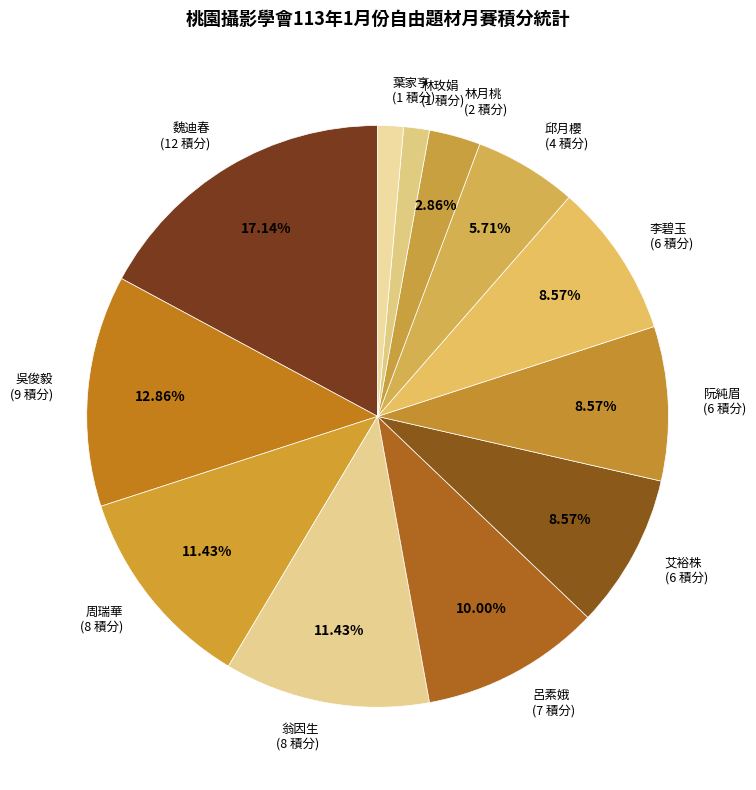

How many slices are in this pie chart?

12